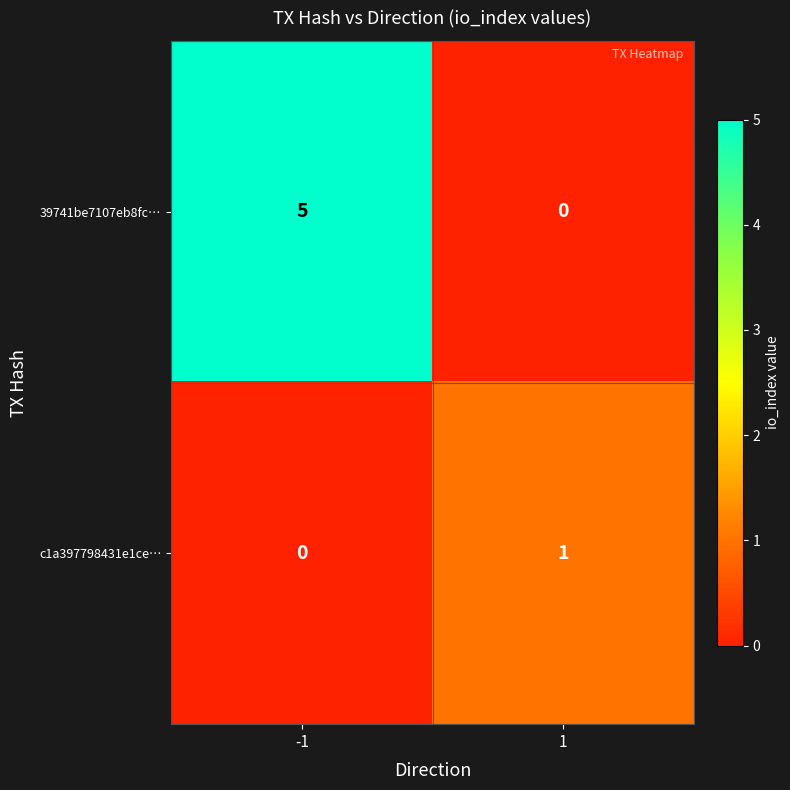

Which series has the largest total across all categories?

39741be7107eb8fc…